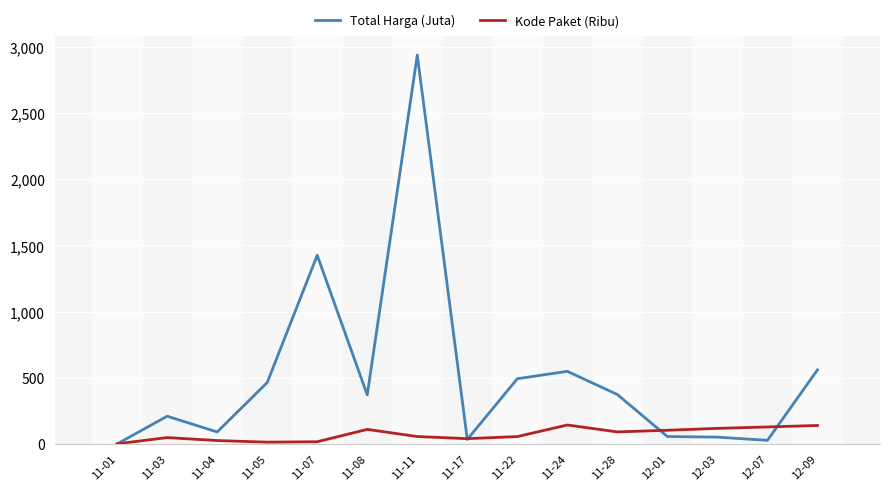

Between 11-03 and 11-24, which series saw the biggest shift?

Total Harga (Juta)